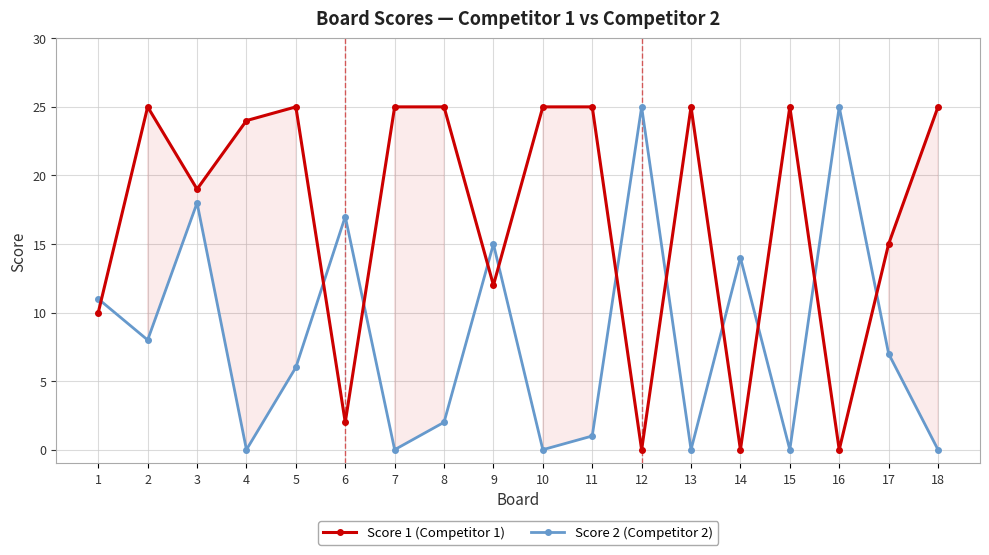

What is the approximate value of Score 1 (Competitor 1) at 18, to the nearest 5?

25